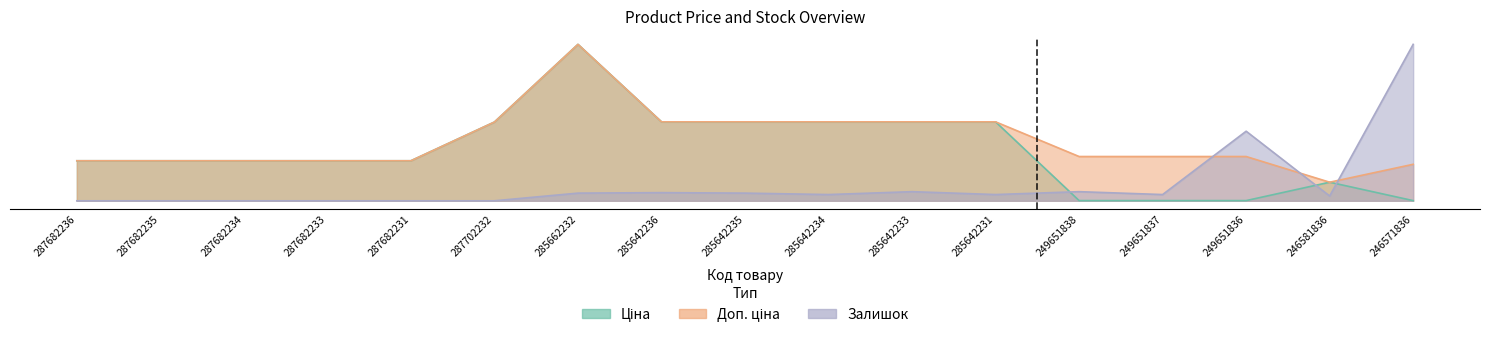

At which category does Ціна reach its first local peak?

285662232